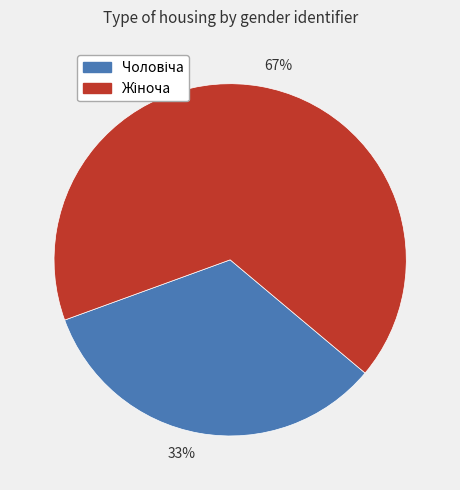

Is there any slice that represents more than half of the pie?

Yes